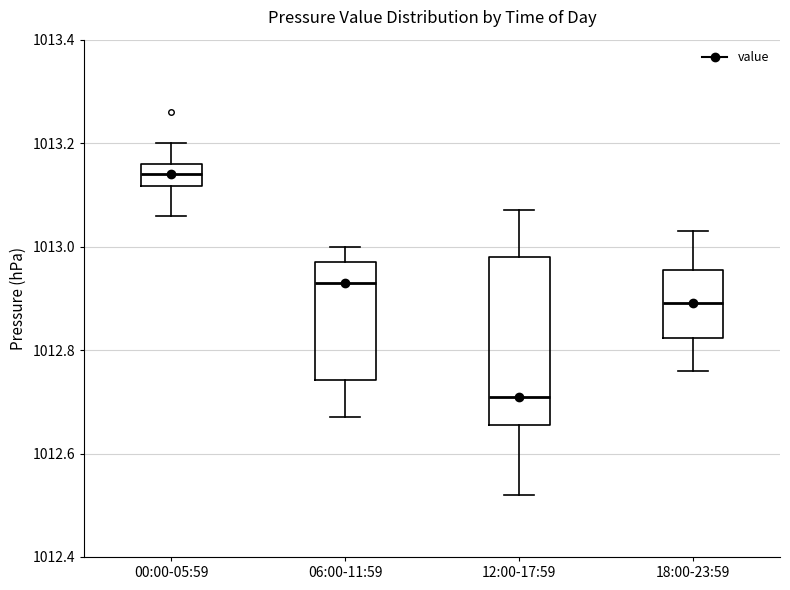

Which box is the tallest, from its lower edge to its upper edge?

12:00-17:59